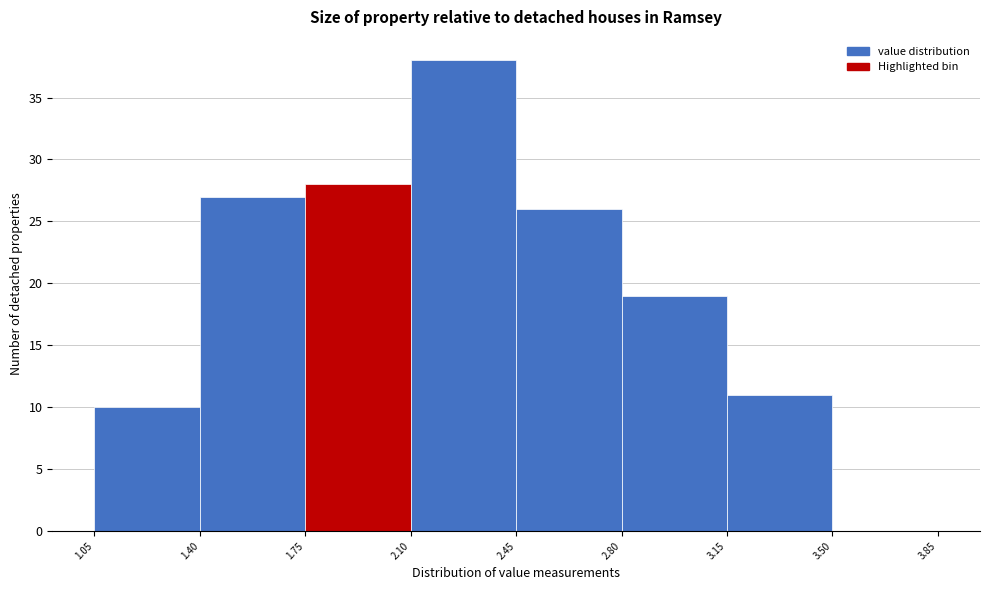

Reading left to right, transcribe this chart: for each bar, give the range it covers on the x-axis and its height. The values are not printed on the chart, so give them approximately, as read against the axis.

1.05 to 1.40: 10
1.40 to 1.75: 27
1.75 to 2.10: 28
2.10 to 2.45: 38
2.45 to 2.80: 26
2.80 to 3.15: 19
3.15 to 3.50: 11
3.50 to 3.85: 0